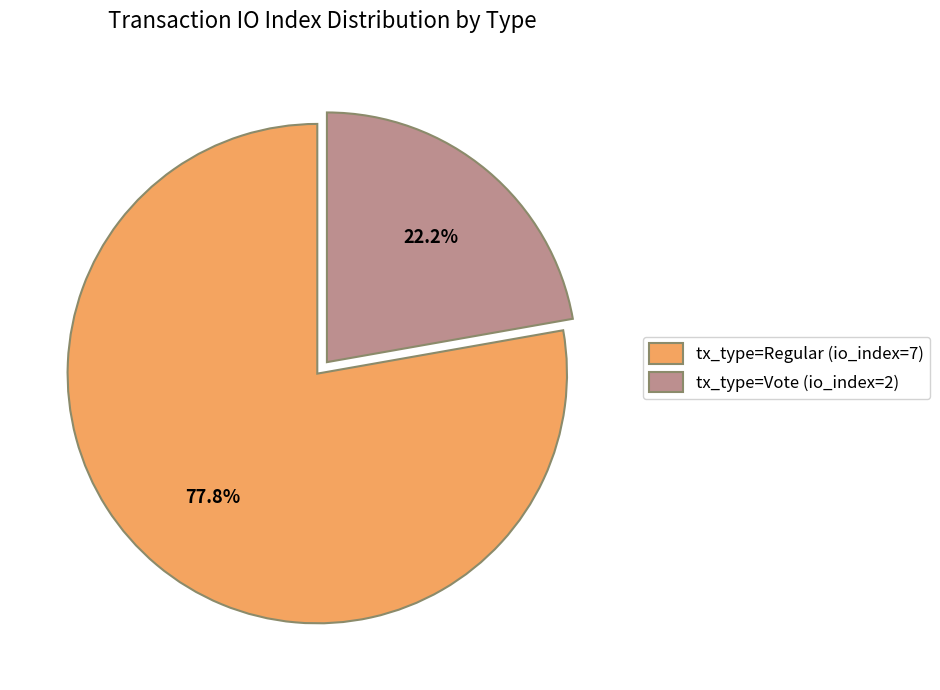

How many slices are in this pie chart?

2